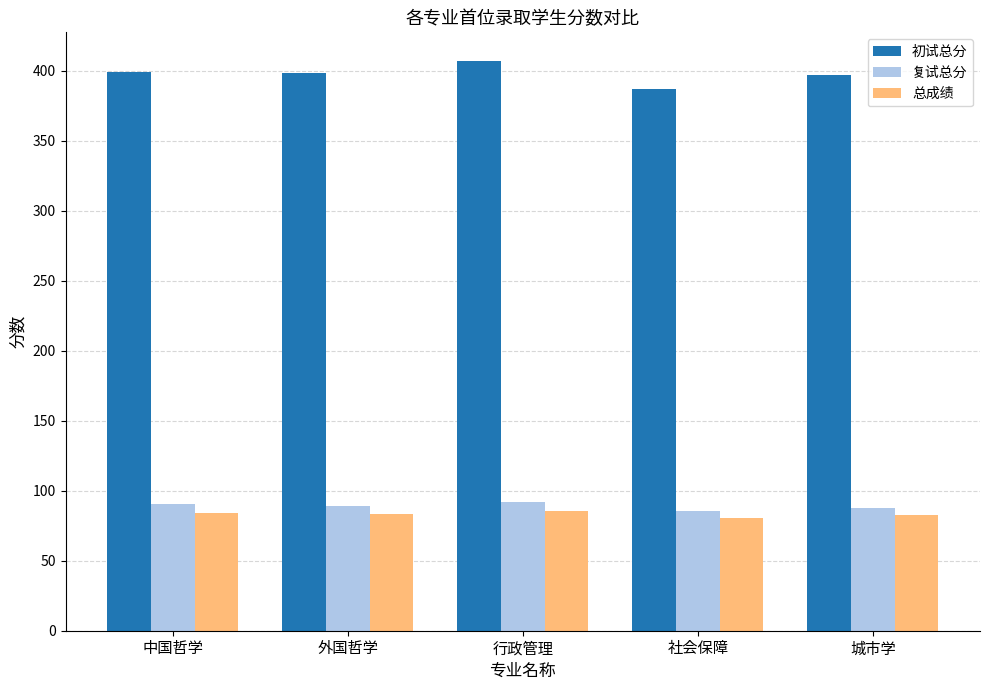

What is the maximum value for 初试总分?

407.0